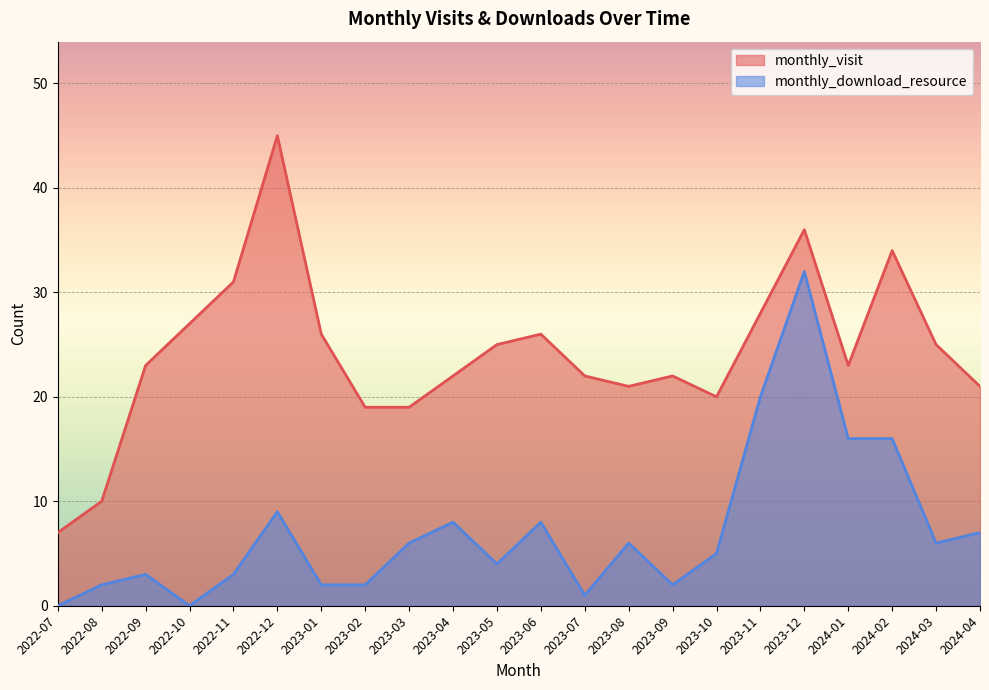

True or false: monthly_visit and monthly_download_resource cross at least once.

False